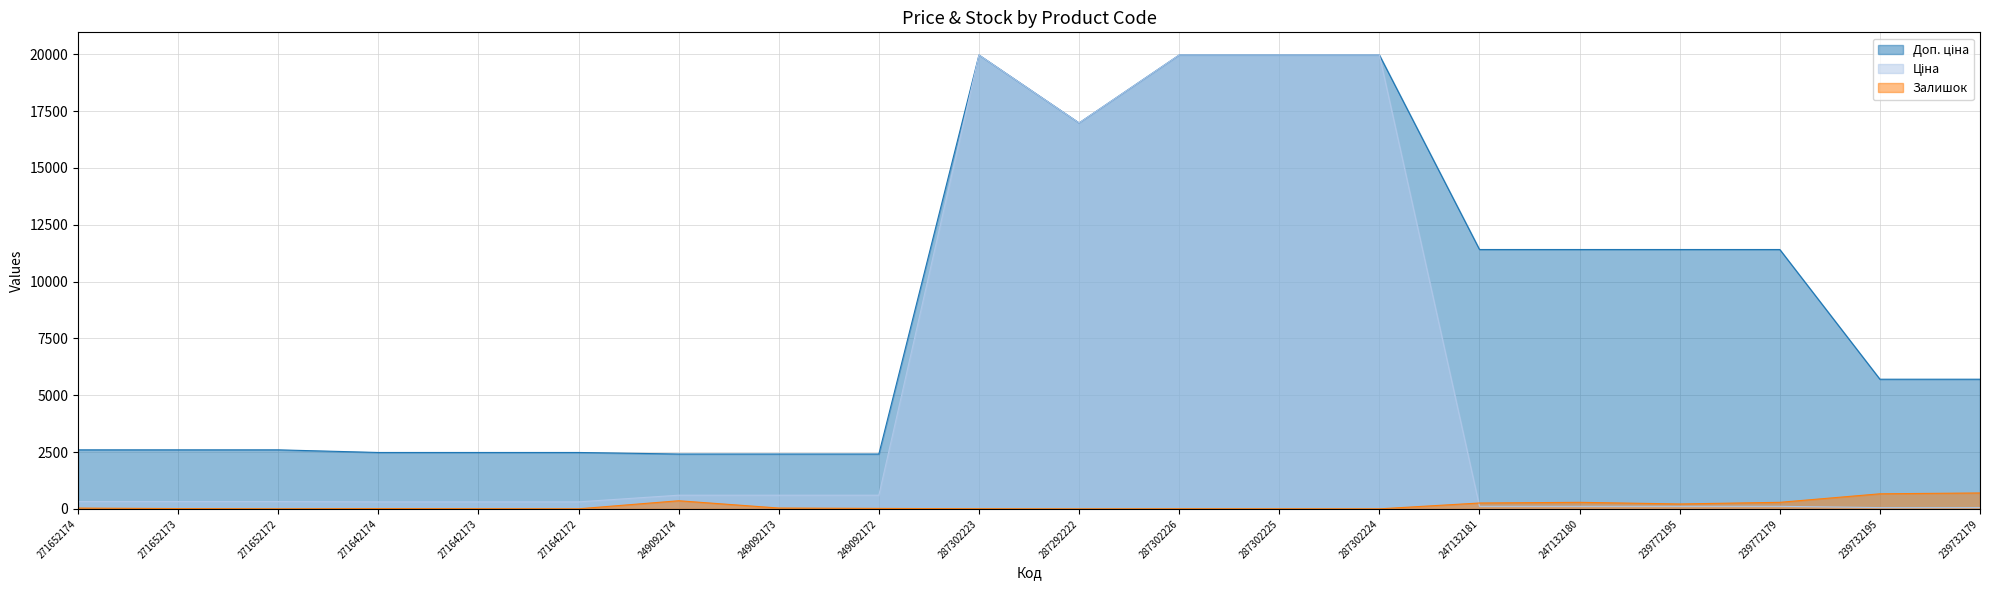

How many lines are shown in the chart?

3